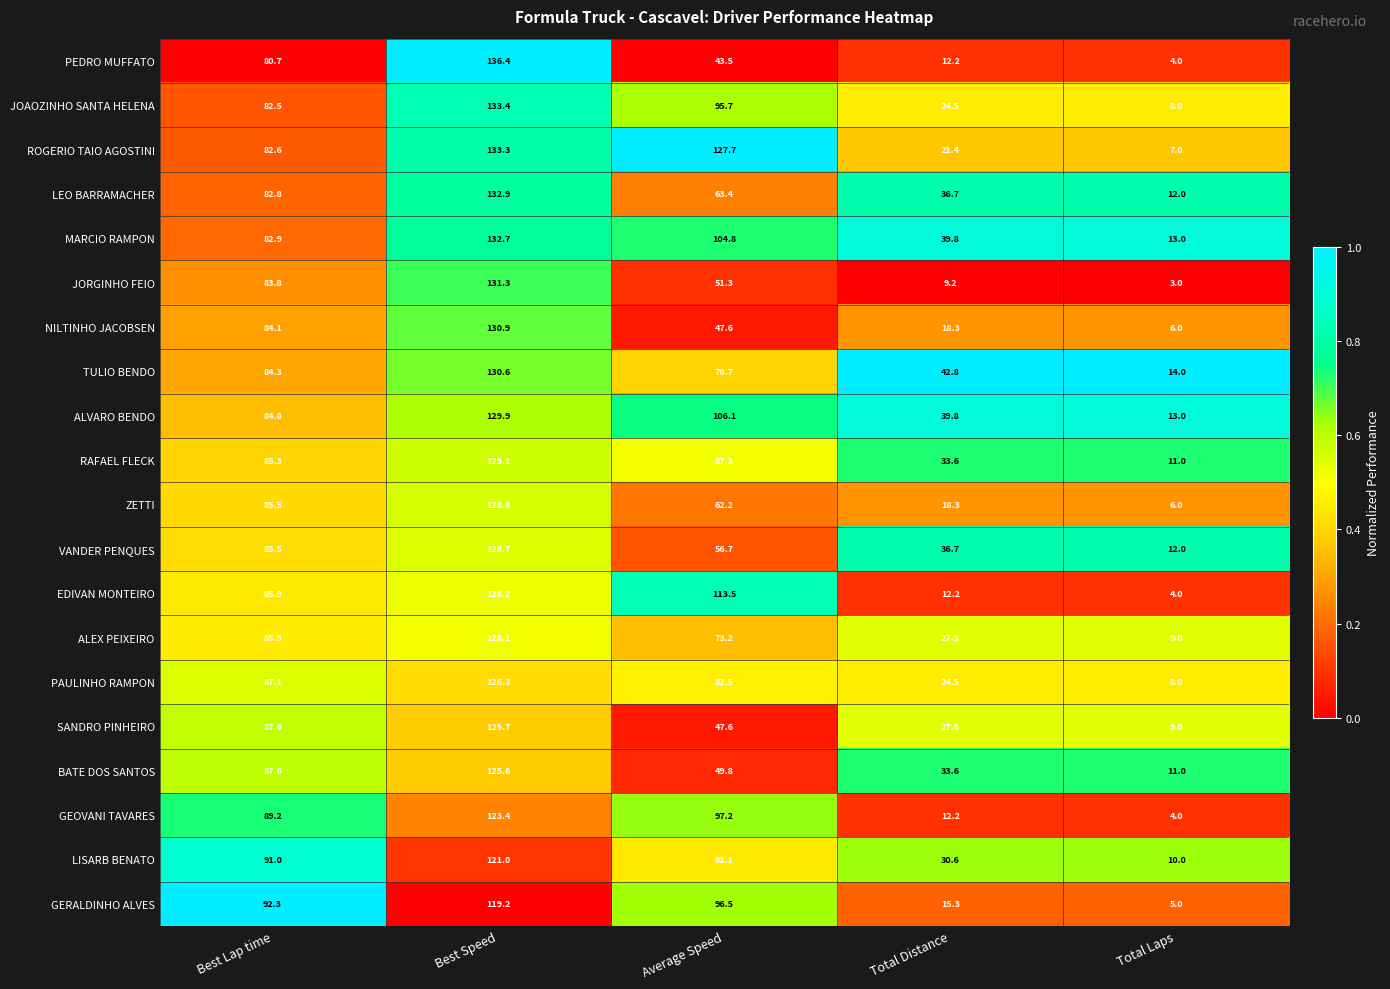

Which series has the widest spread of values?

PEDRO MUFFATO